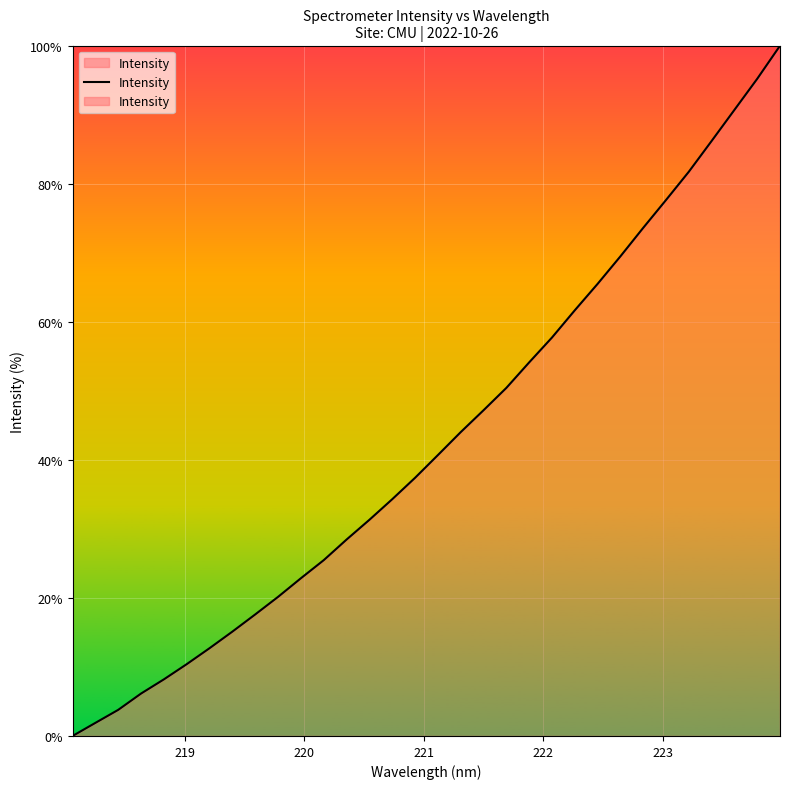

What is the greatest value displayed?

100.0